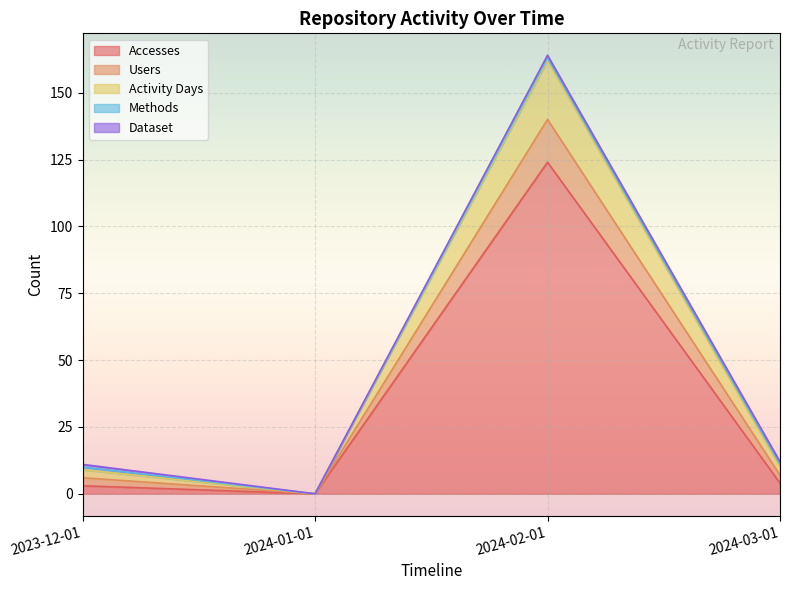

Where is the first local maximum for Accesses?

2024-02-01